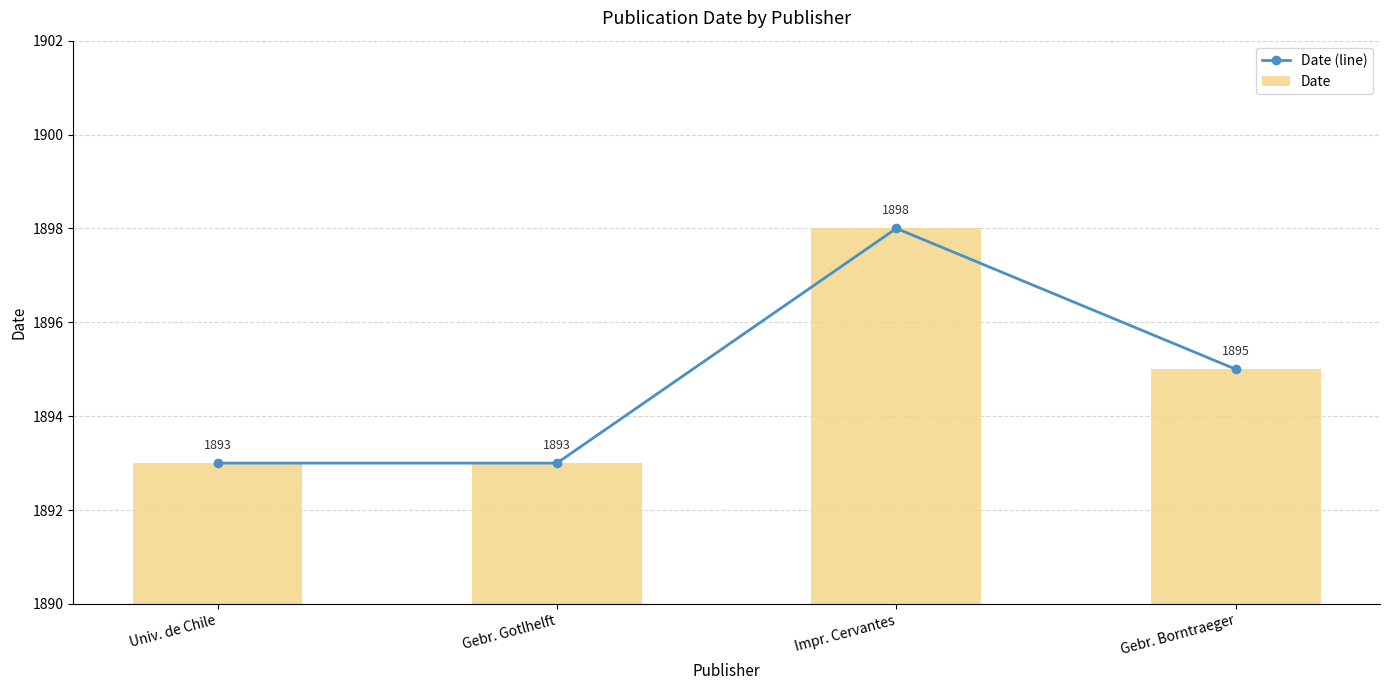

What are all the series names shown in the legend?

Date (line), Date